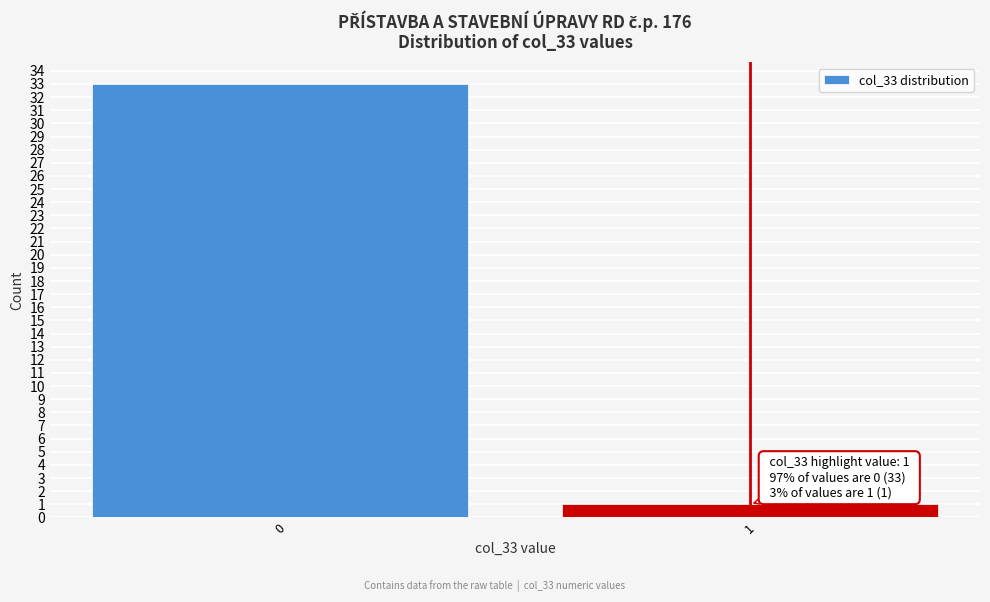

Reading left to right, transcribe all the data shown in this chart.

0=33	1=1